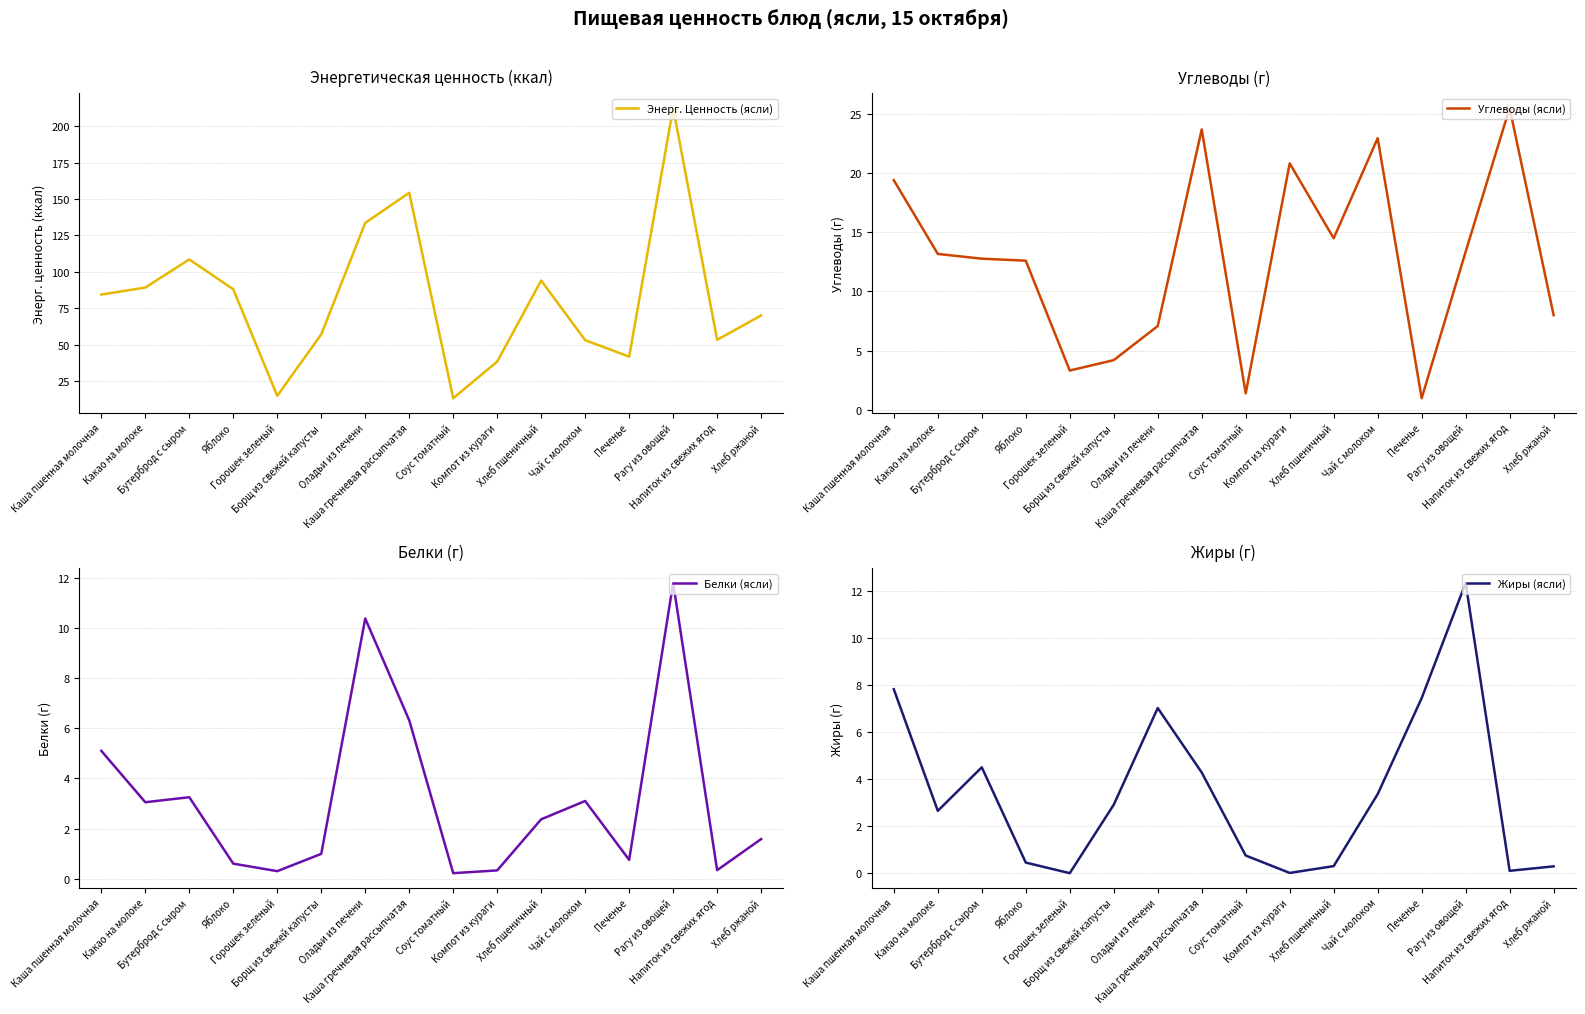

What is the lowest value of the Энерг. Ценность (ясли) series?

13.1